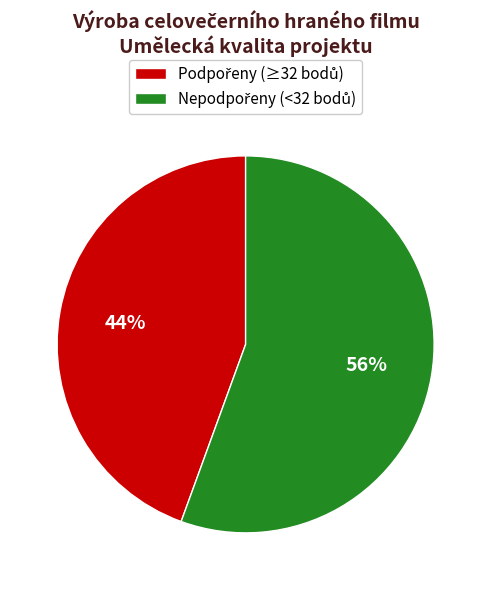

Is there any slice that represents more than half of the pie?

Yes